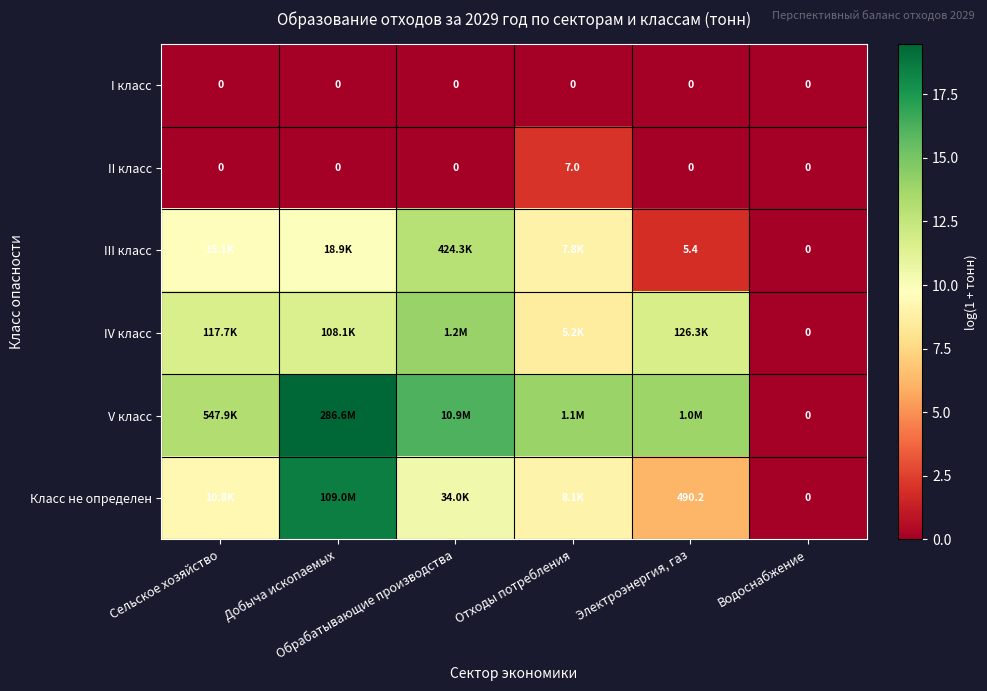

Which category has the lowest value across all series?

Сельское хозяйство